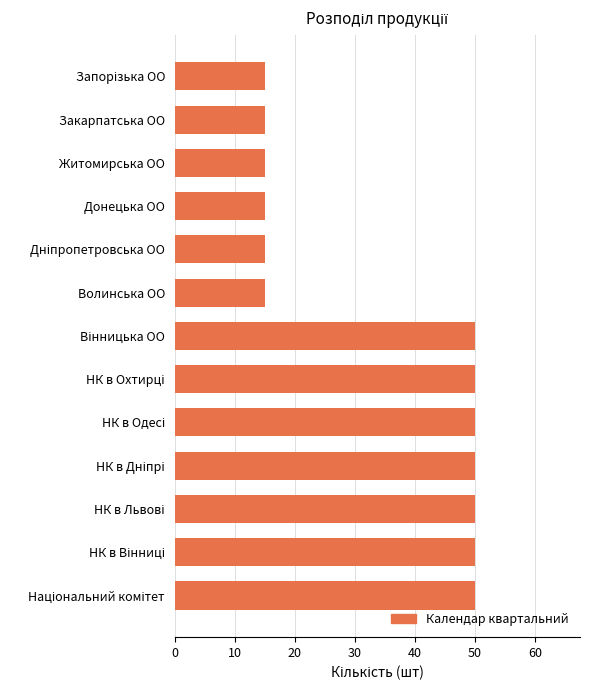

What is the label of the 11th bar from the bottom?

Житомирська ОО